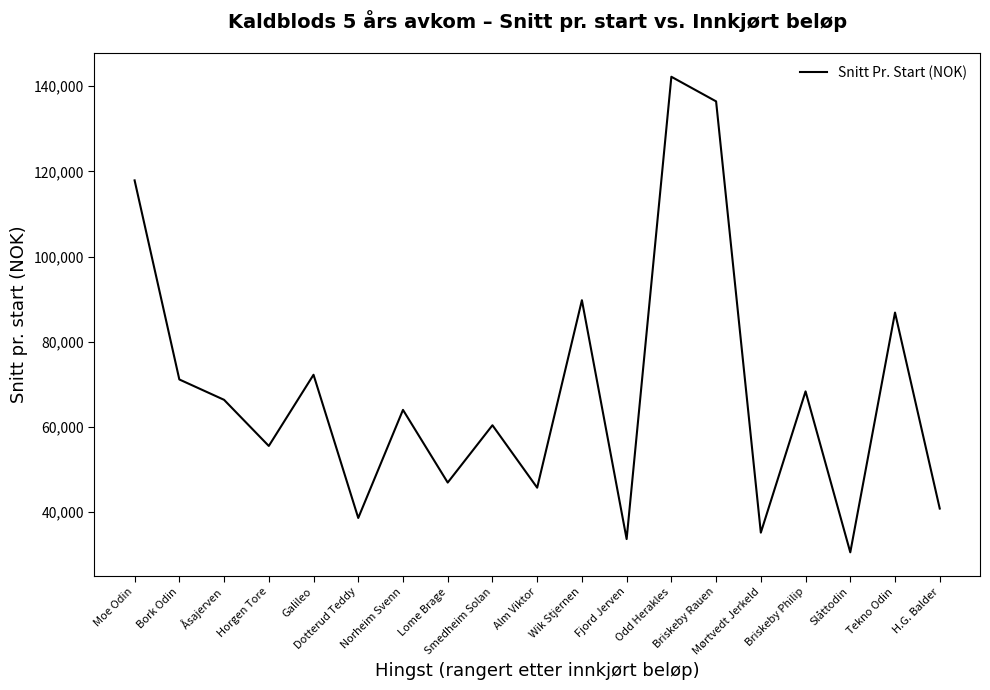

Where is the data nearest to the value 86373?

Tekno Odin